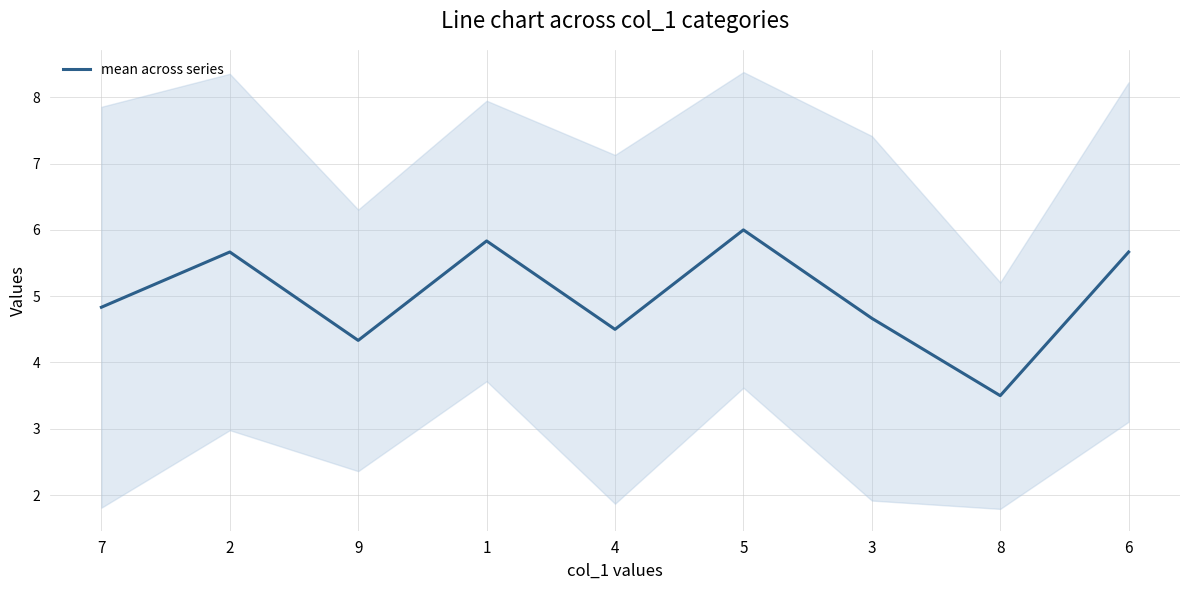

Reading left to right, list all the values displayed in this chart.

7=4.8	2=5.7	9=4.3	1=5.8	4=4.5	5=6.0	3=4.7	8=3.5	6=5.7